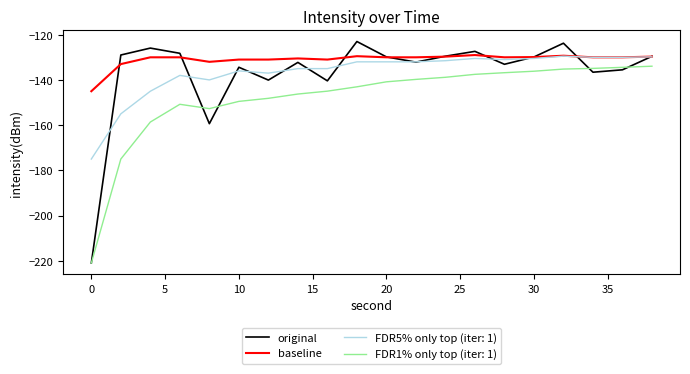

What is the greatest value displayed?

-123.0